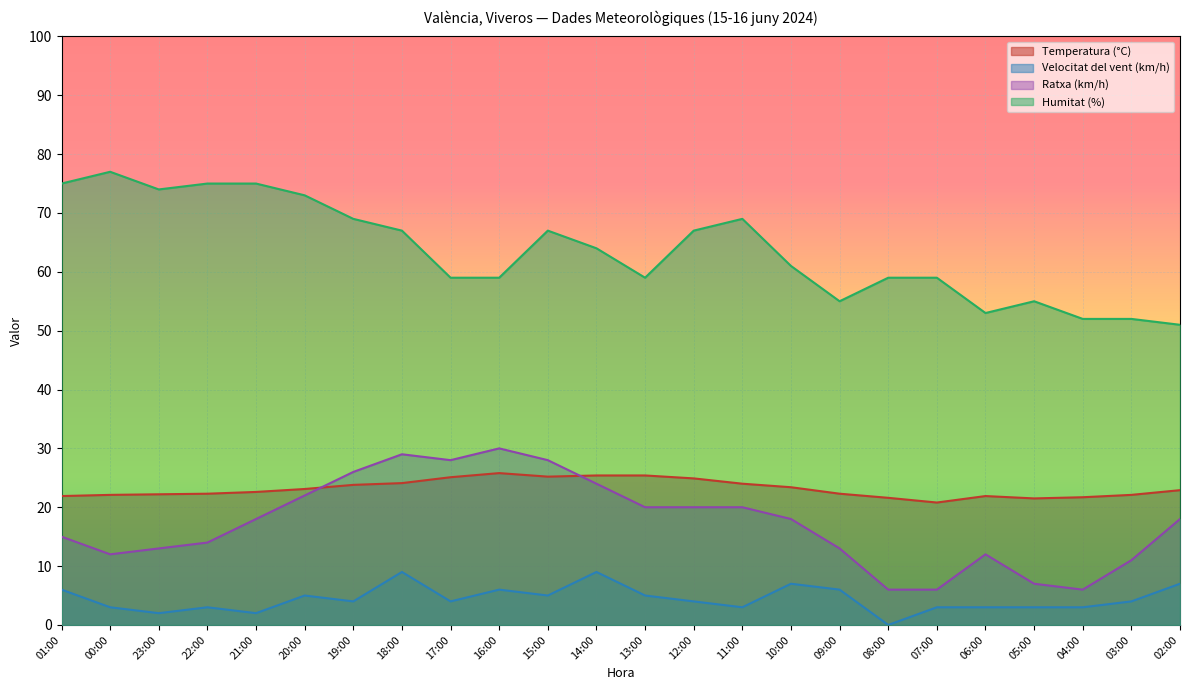

How many values in the Velocitat del vent (km/h) series exceed 4?

10